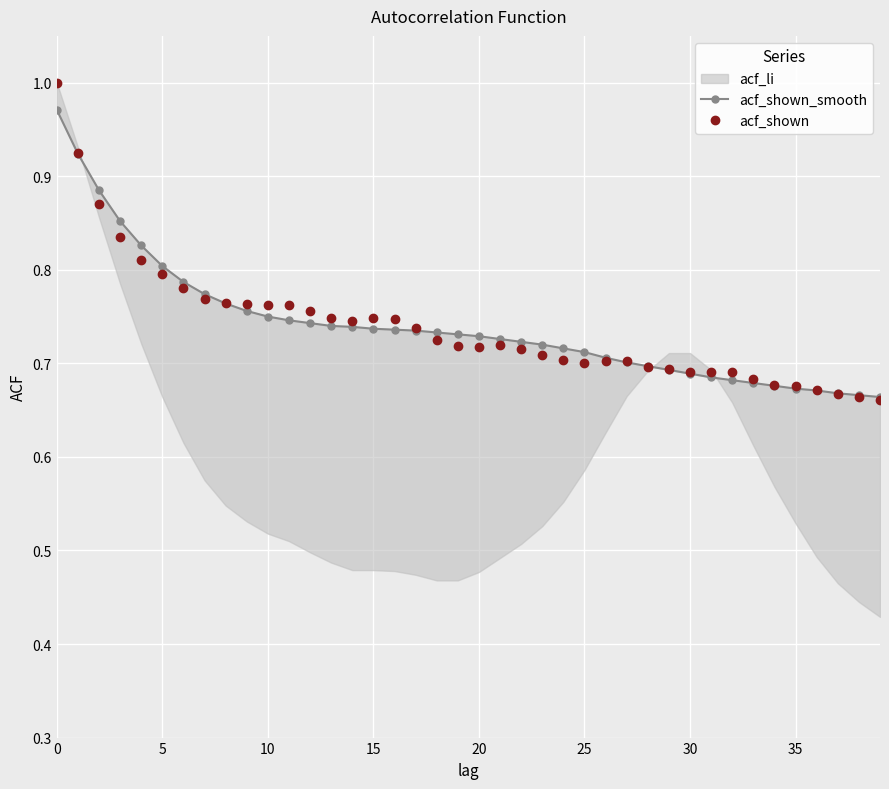

The acf_shown series shows 0.3 at 10. True or false?

False